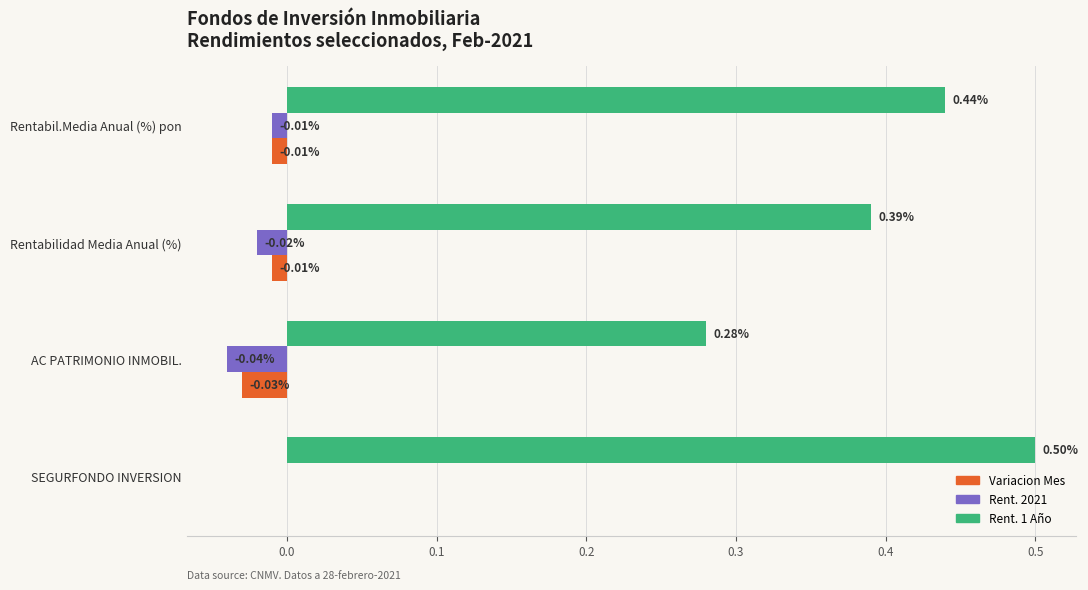

At which label is Rent. 1 Año closest to 0?

AC PATRIMONIO INMOBIL.